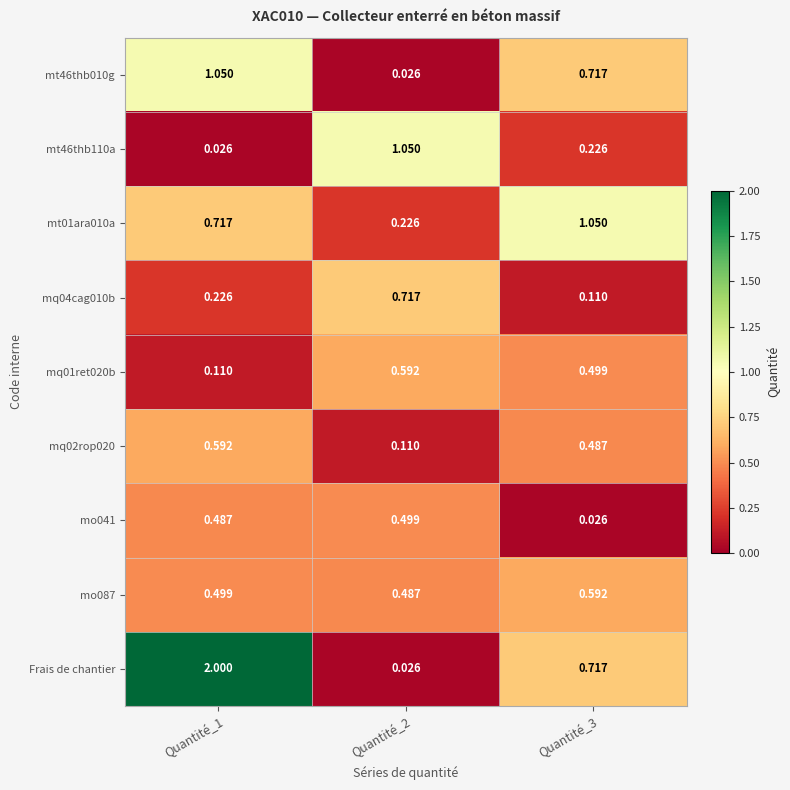

At how many categories does at least one series exceed 1?

3